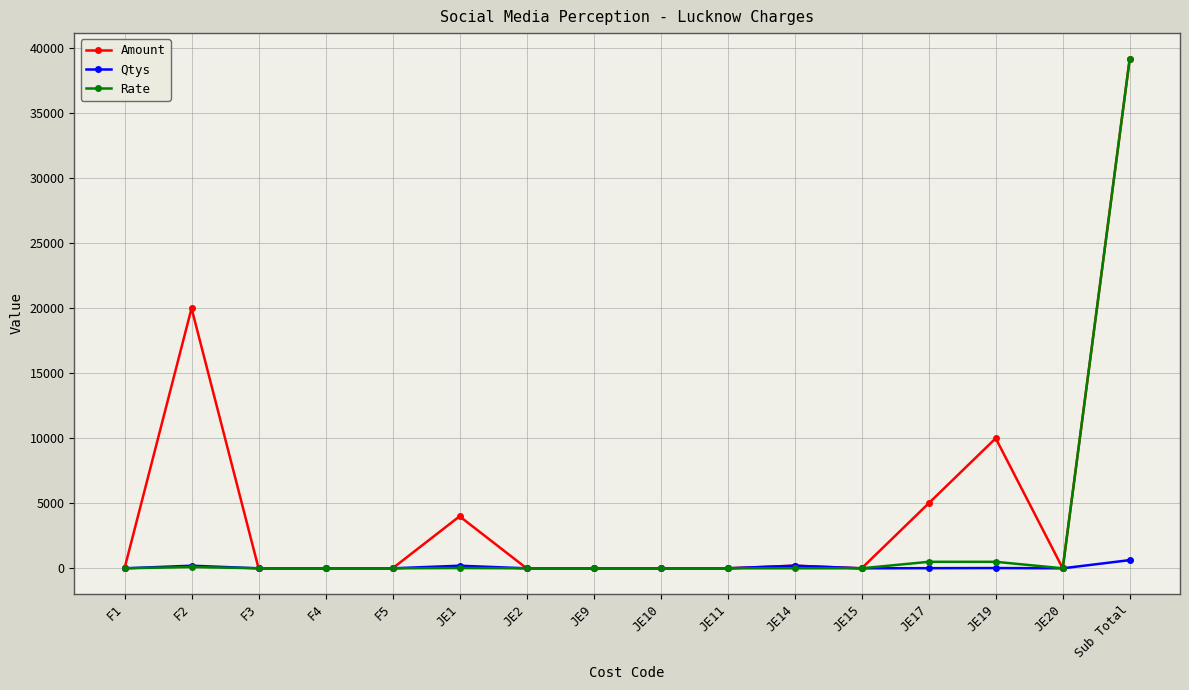

How many categories are shown in the chart?

16